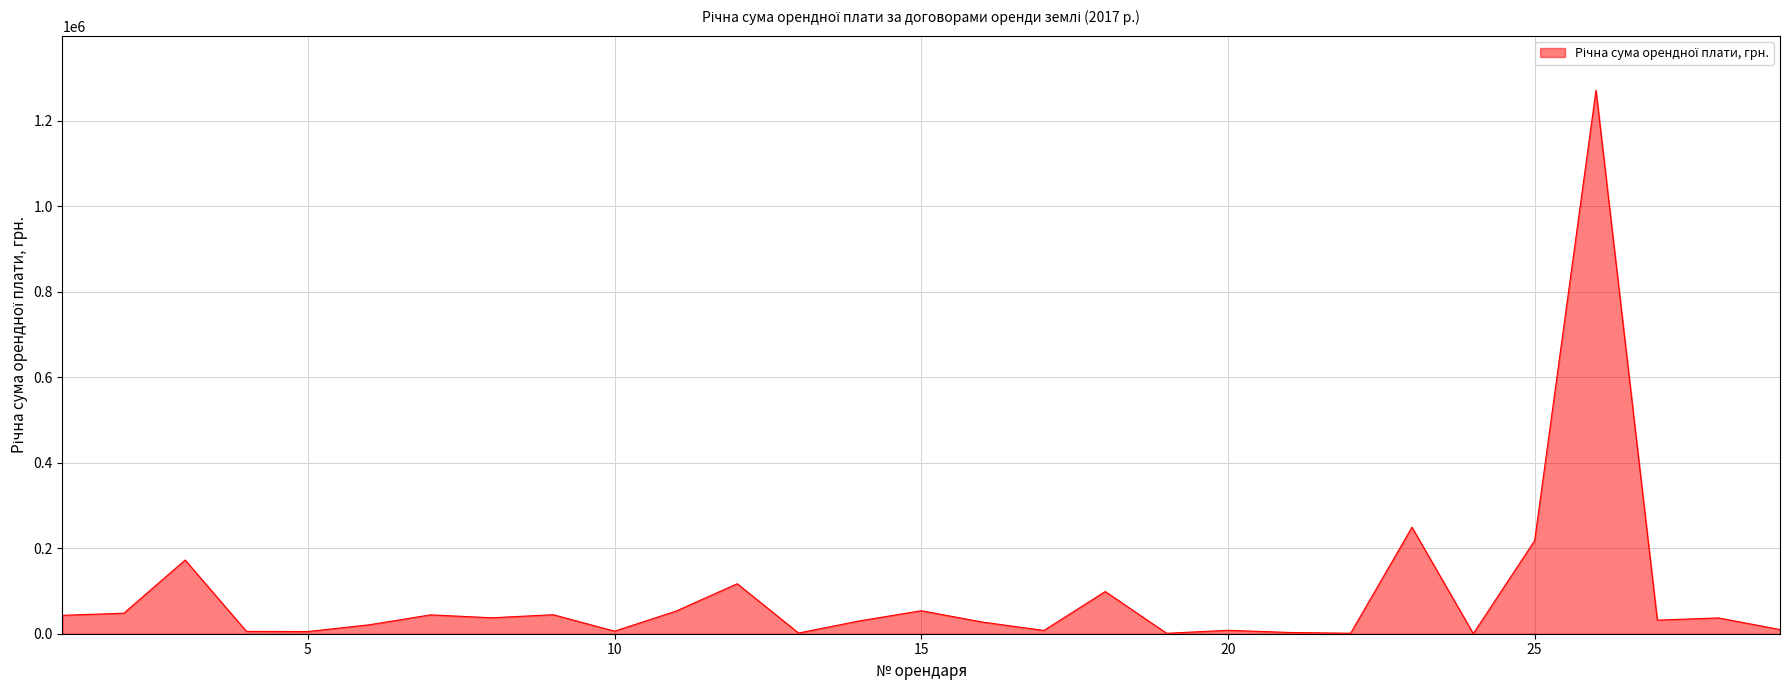

What is the difference between the maximum and minimum values?

1270732.7